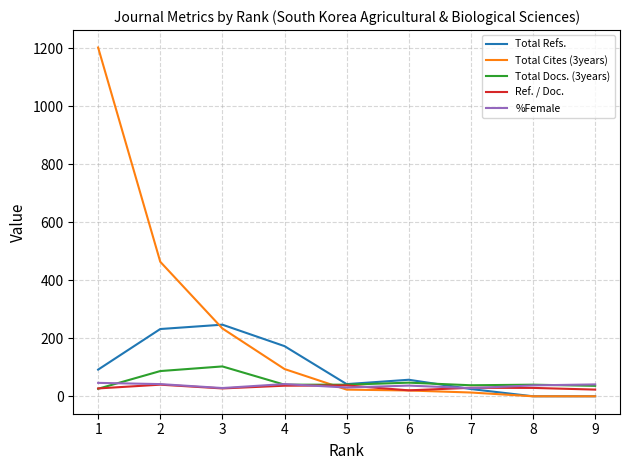

What is the total value across all series at 2?

865.1